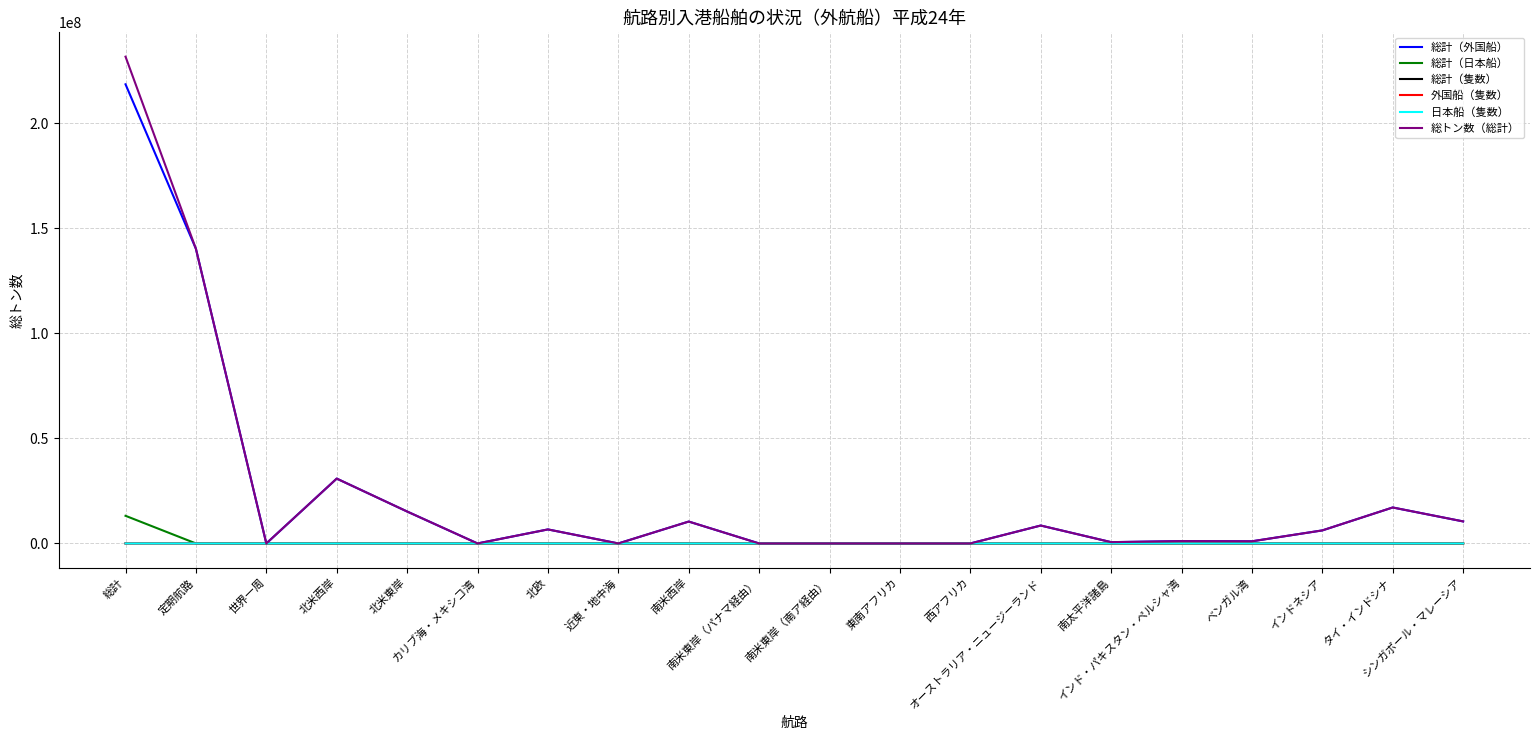

At which category is the sum across all series the highest?

総計